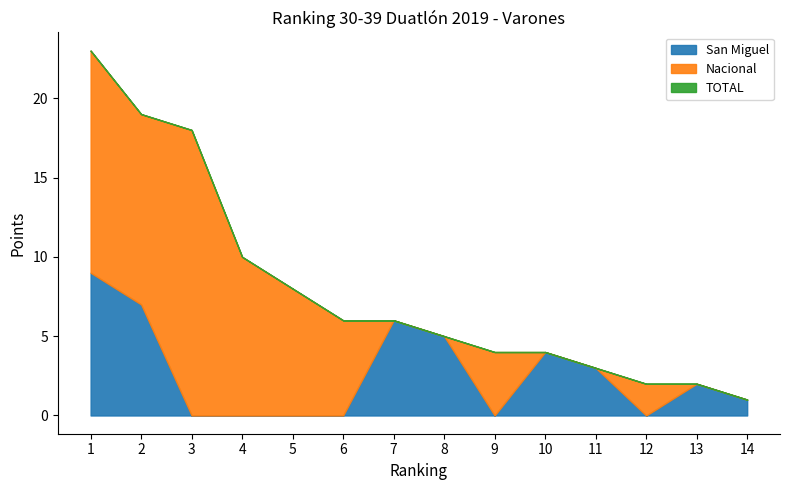

The value of San Miguel at 6 is 6. True or false?

False